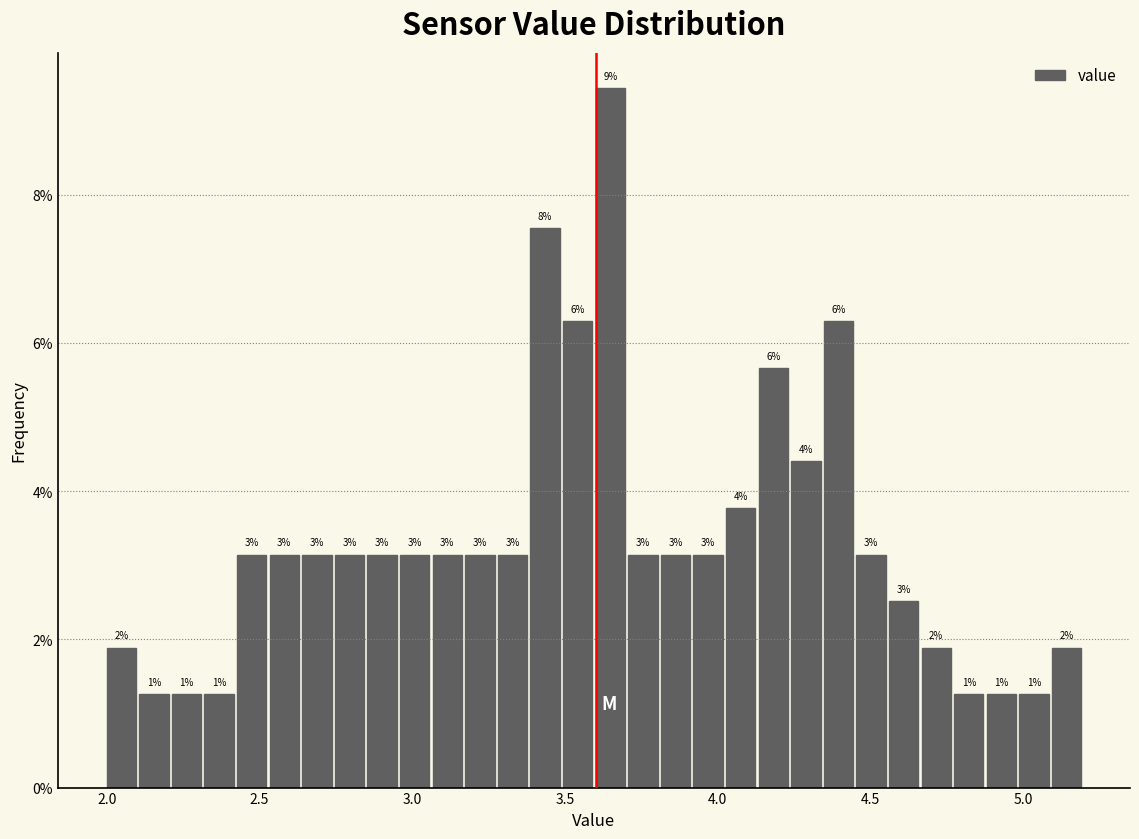

Read against the x-axis, roughly where is the centre of the tallest bar?

3.65